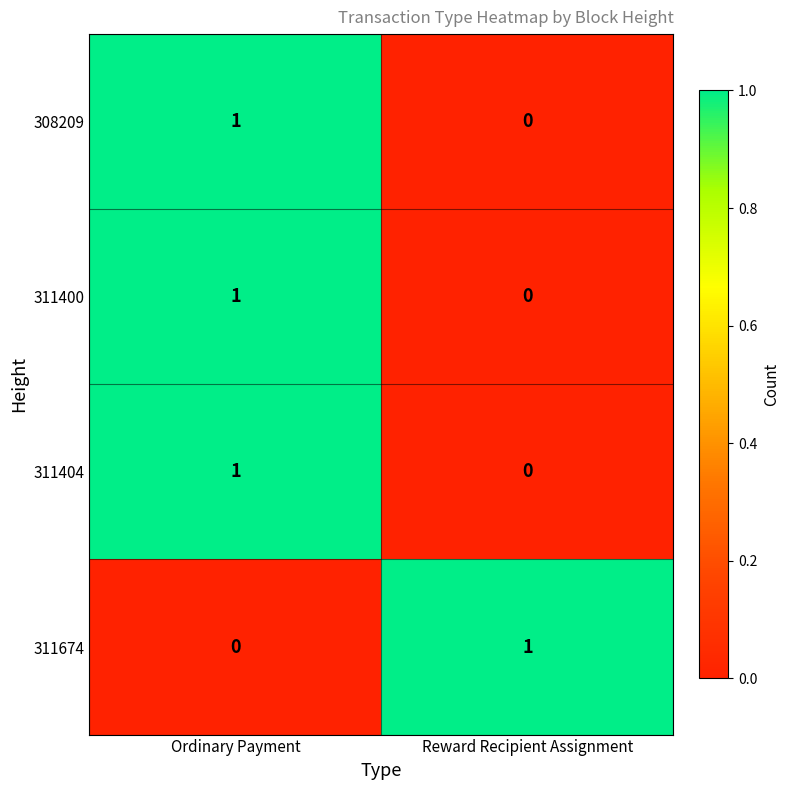

Rank the categories by 311404 value from lowest to highest.

Reward Recipient Assignment, Ordinary Payment